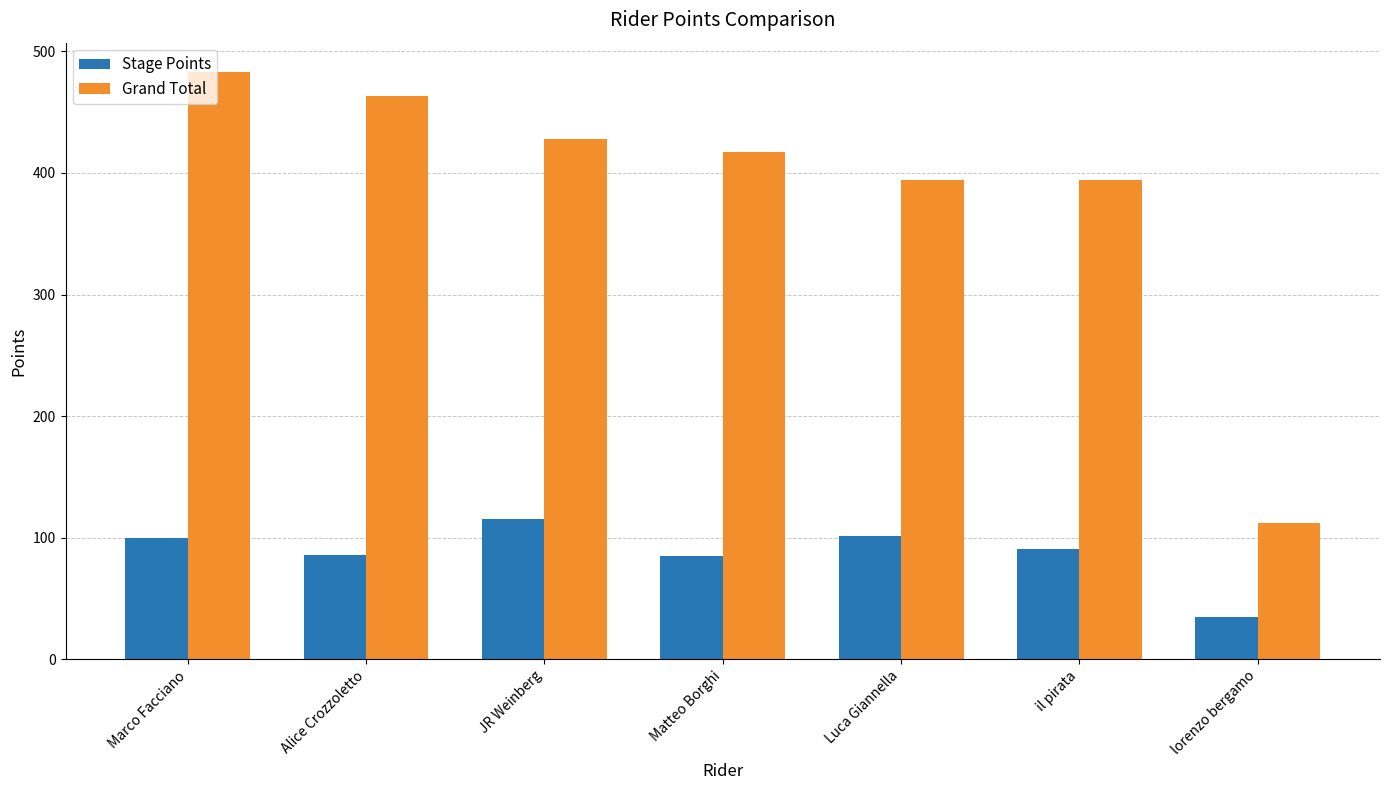

What is the value of the Stage Points bar at the 1st from the left?

100